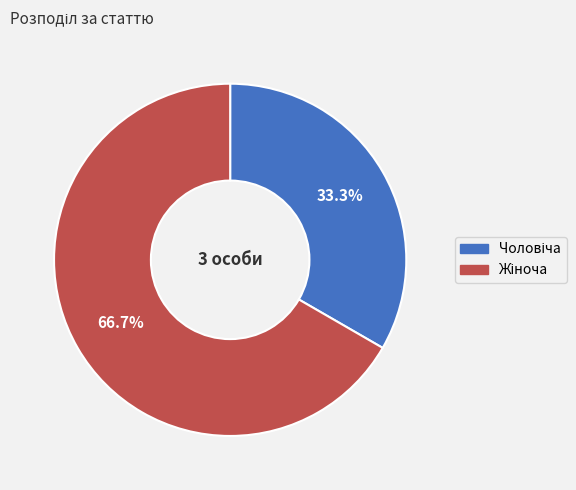

Is there a majority slice in this chart?

Yes